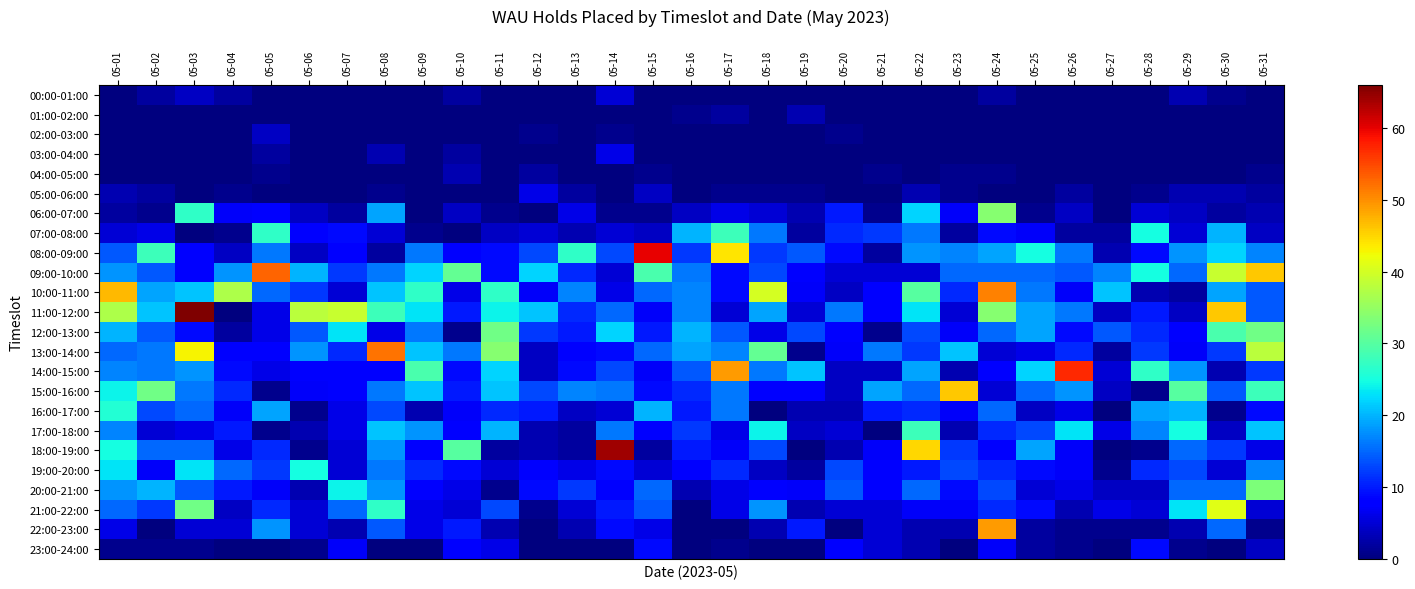

Which has a higher value, 05-27 or 05-08?

05-27